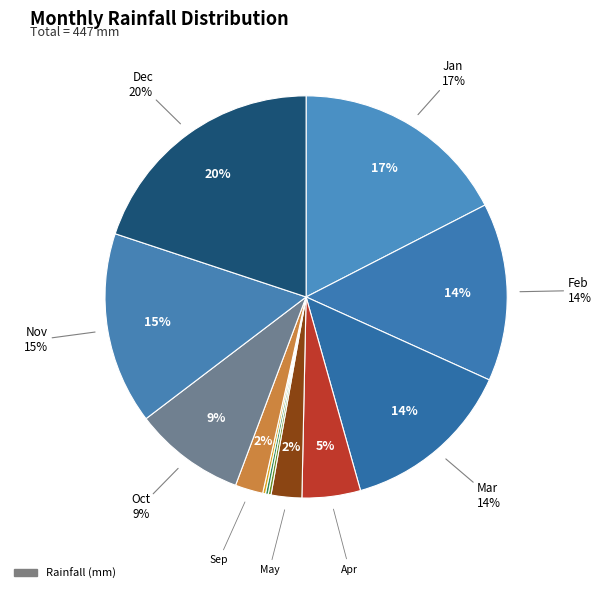

Count the number of slices in the pie.

12